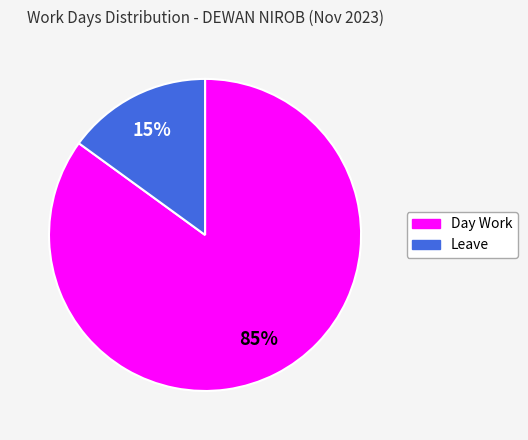

To the nearest percent, what is the average slice percentage?

50%